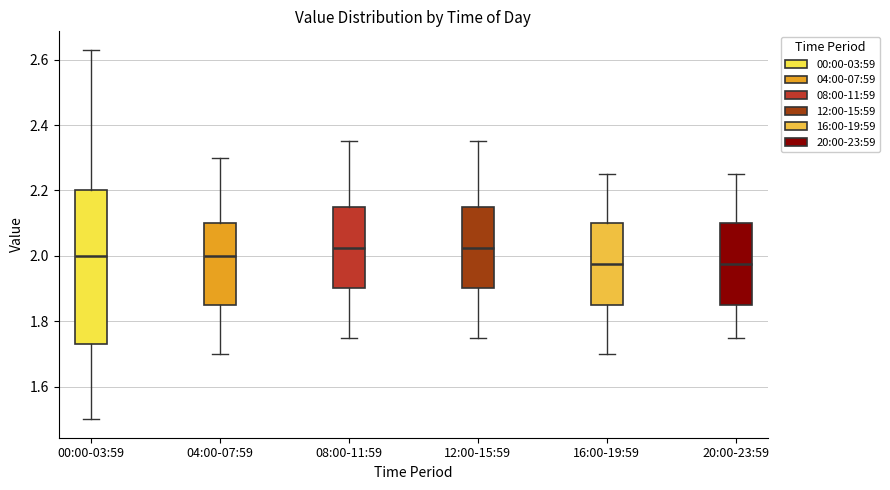

Comparing the boxes themselves (not the whiskers), which one is the tallest?

00:00-03:59